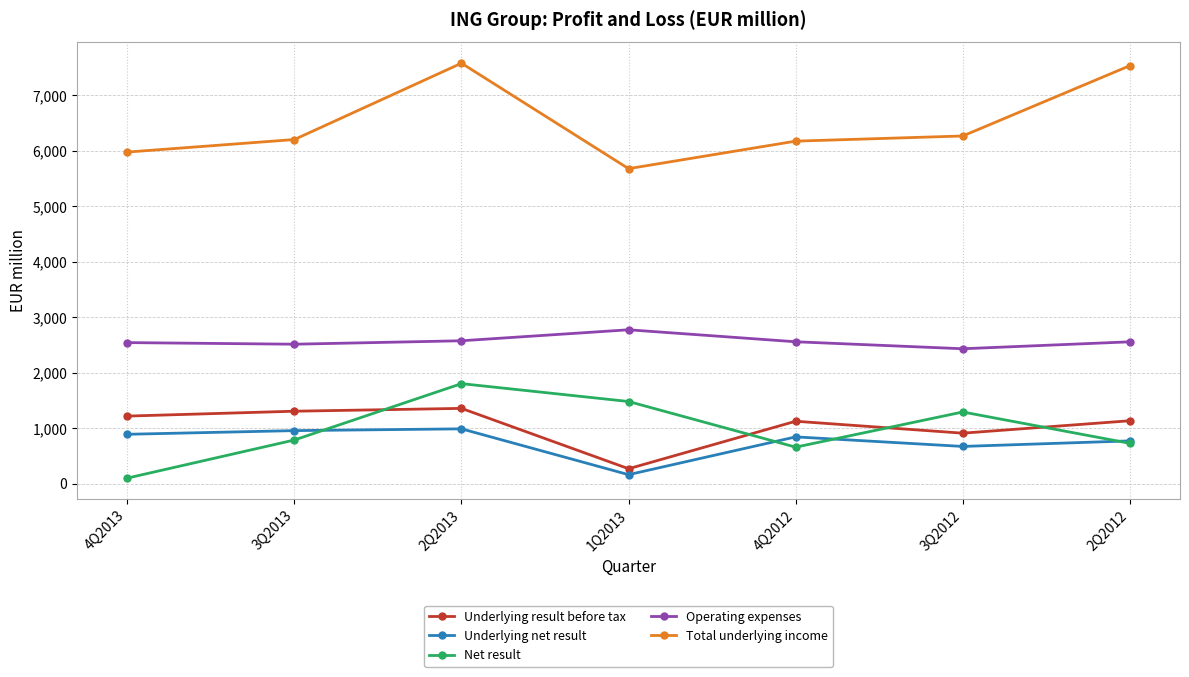

Between 4Q2013 and 4Q2012, which series saw the biggest shift?

Net result